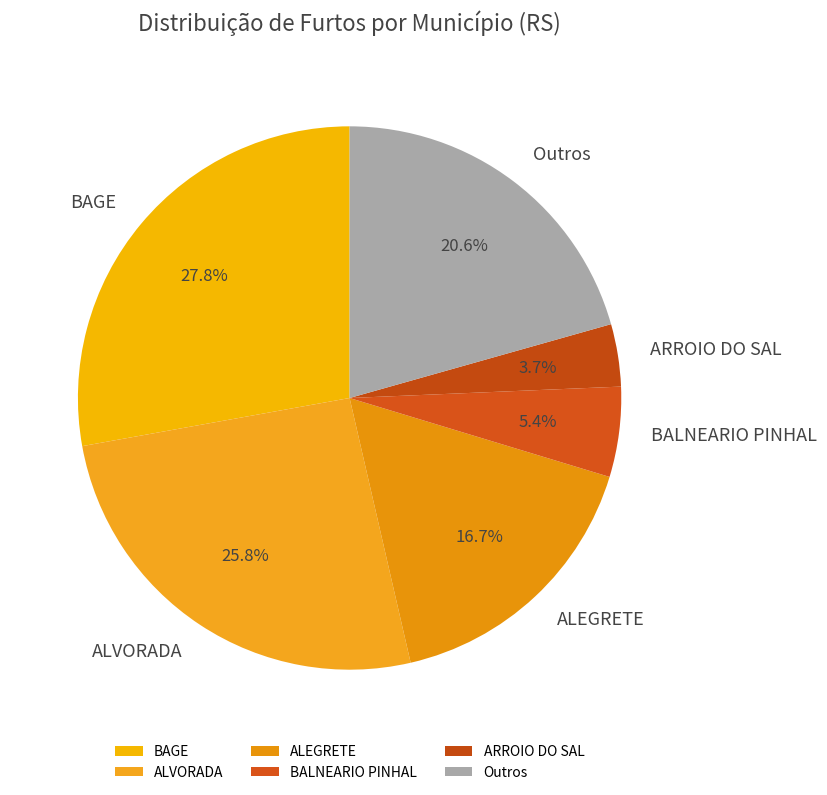

Do ALEGRETE and Outros together represent more than half of the pie?

No